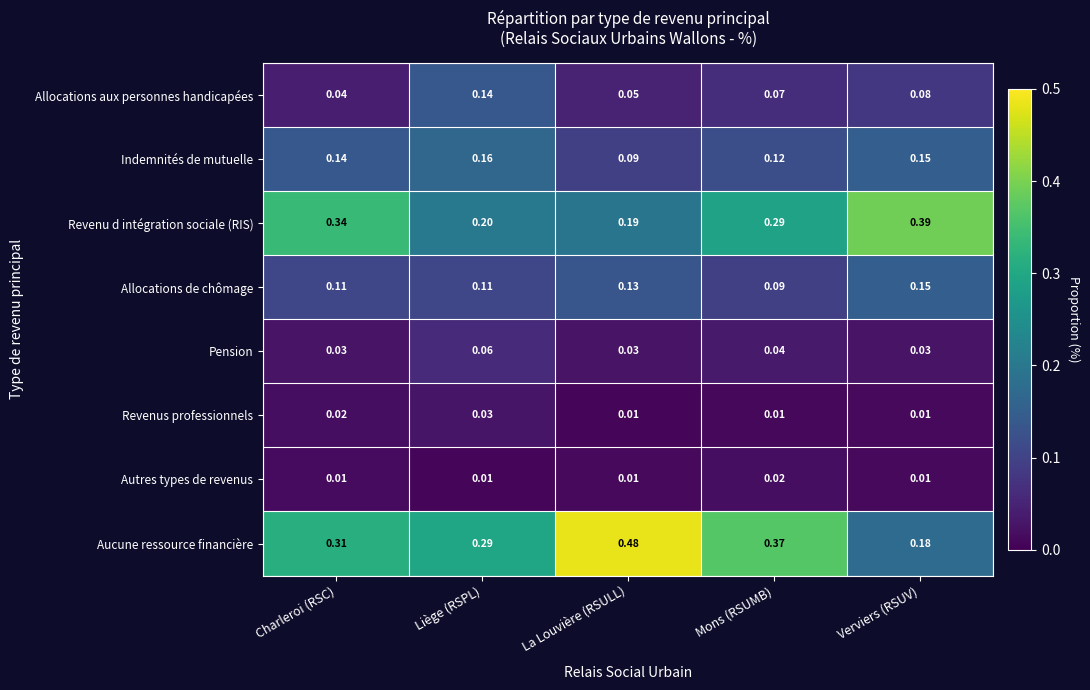

Which category has the lowest value in the Allocations de chômage series?

Mons (RSUMB)